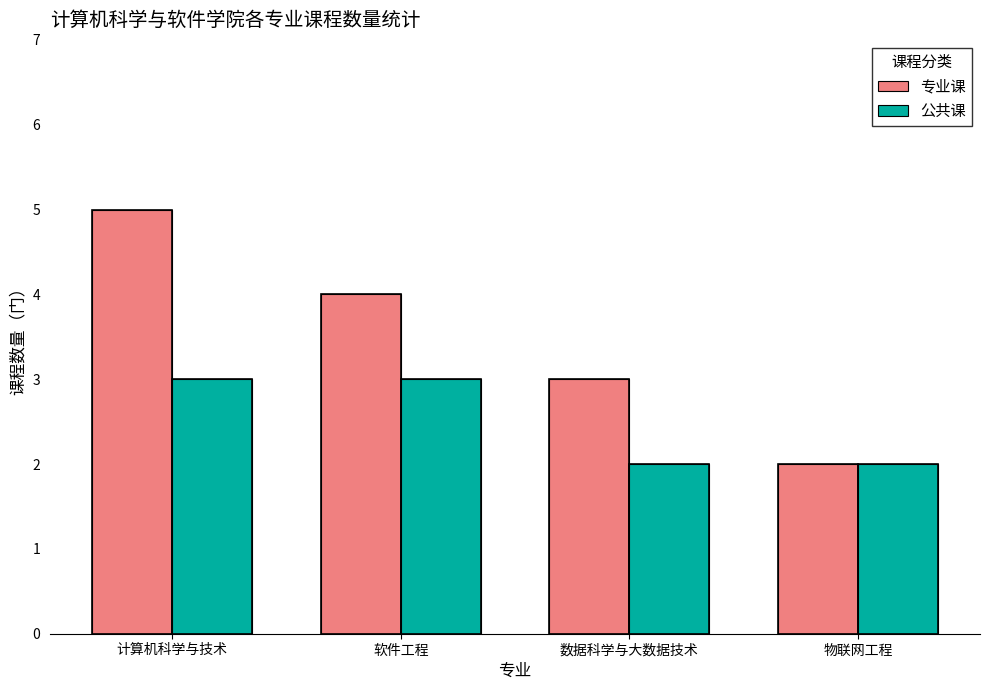

Reading left to right, list all the values displayed in this chart.

专业课: 计算机科学与技术=5	软件工程=4	数据科学与大数据技术=3	物联网工程=2
公共课: 计算机科学与技术=3	软件工程=3	数据科学与大数据技术=2	物联网工程=2